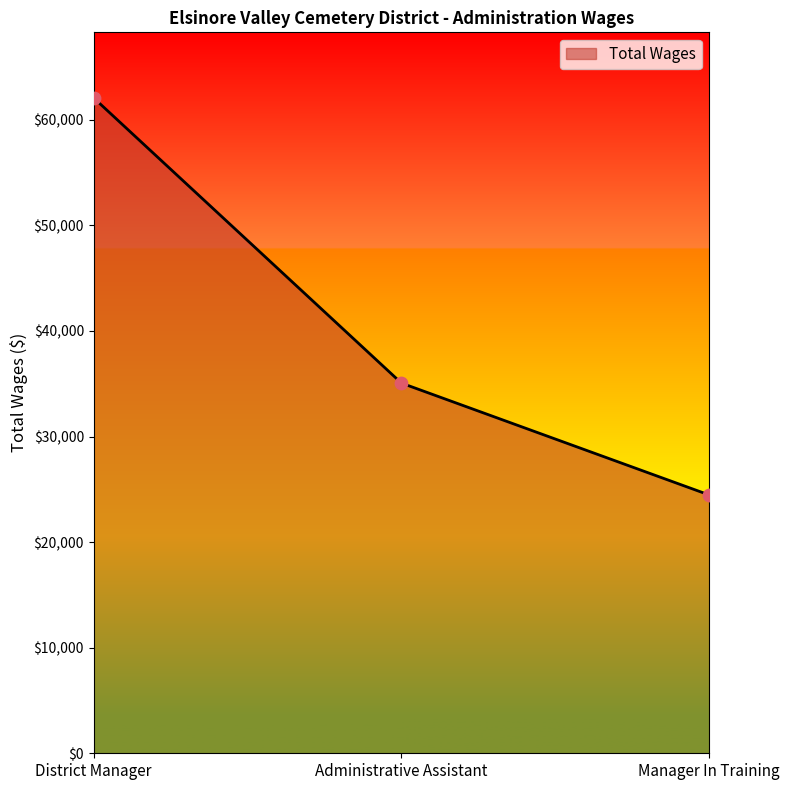

What is the change in value from District Manager to Administrative Assistant?

-27013